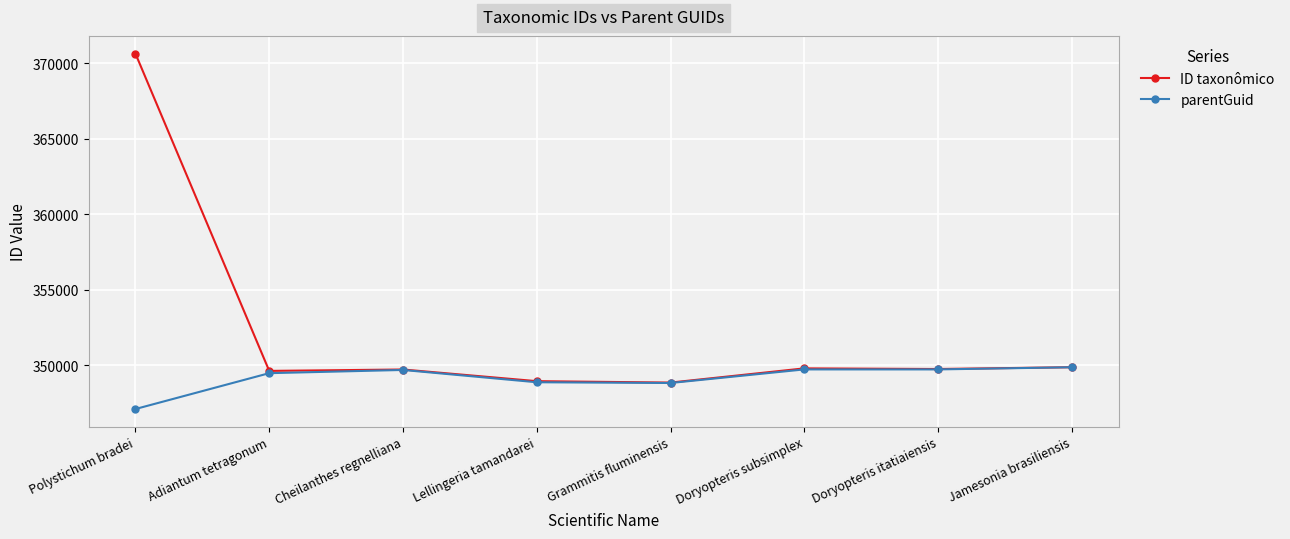

Which category has the lowest value across all series?

Polystichum bradei